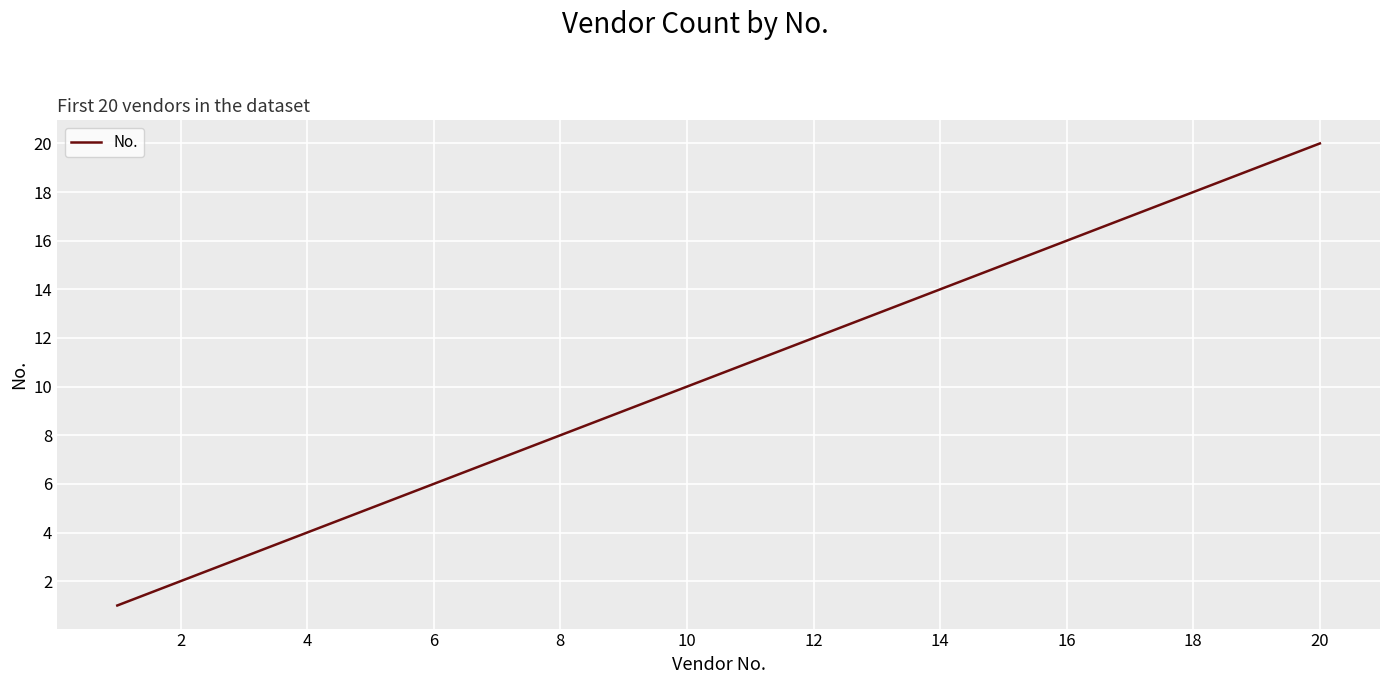

Does the chart display data point markers on the line(s)?

No